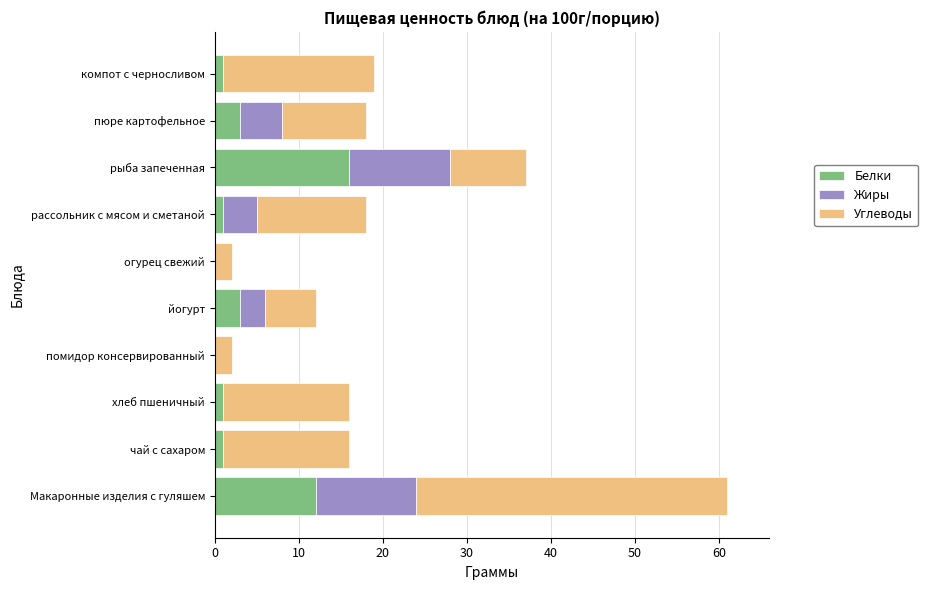

At which label does Белки reach its peak?

рыба запеченная